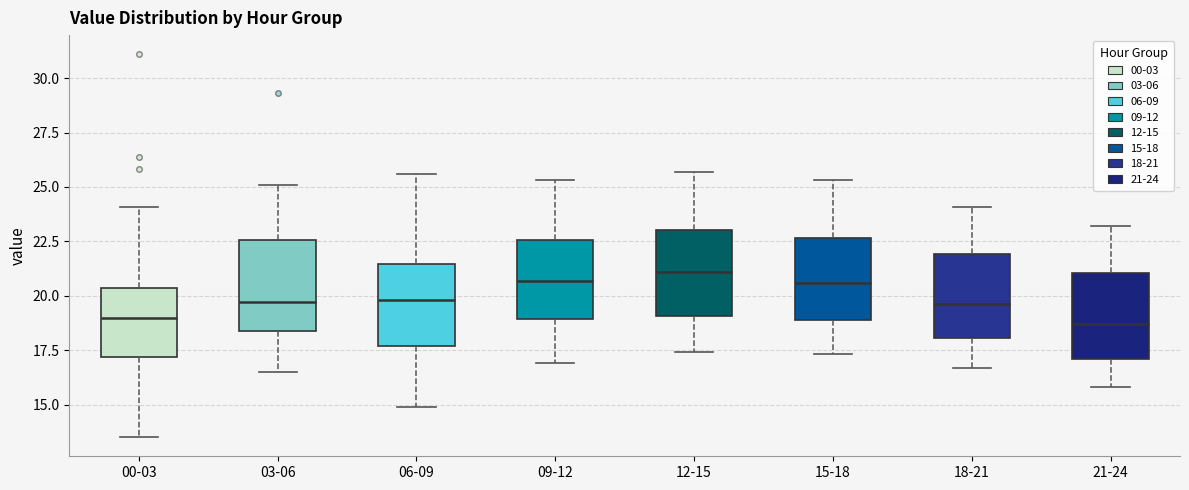

Reading left to right, read every box against the y-axis: the position of its median line, the range the box covers, and the ends of its whiskers. The values are not printed on the chart, so give them approximately, as read against the axis.

00-03: median 19.0, box 17.0 to 20.5, whiskers 13.5 to 24.0
03-06: median 19.5, box 18.5 to 22.5, whiskers 16.5 to 25.0
06-09: median 20.0, box 17.5 to 21.5, whiskers 15.0 to 25.5
09-12: median 20.5, box 19.0 to 22.5, whiskers 17.0 to 25.5
12-15: median 21.0, box 19.0 to 23.0, whiskers 17.5 to 25.5
15-18: median 20.5, box 19.0 to 22.5, whiskers 17.5 to 25.5
18-21: median 19.5, box 18.0 to 22.0, whiskers 16.5 to 24.0
21-24: median 18.5, box 17.0 to 21.0, whiskers 16.0 to 23.0